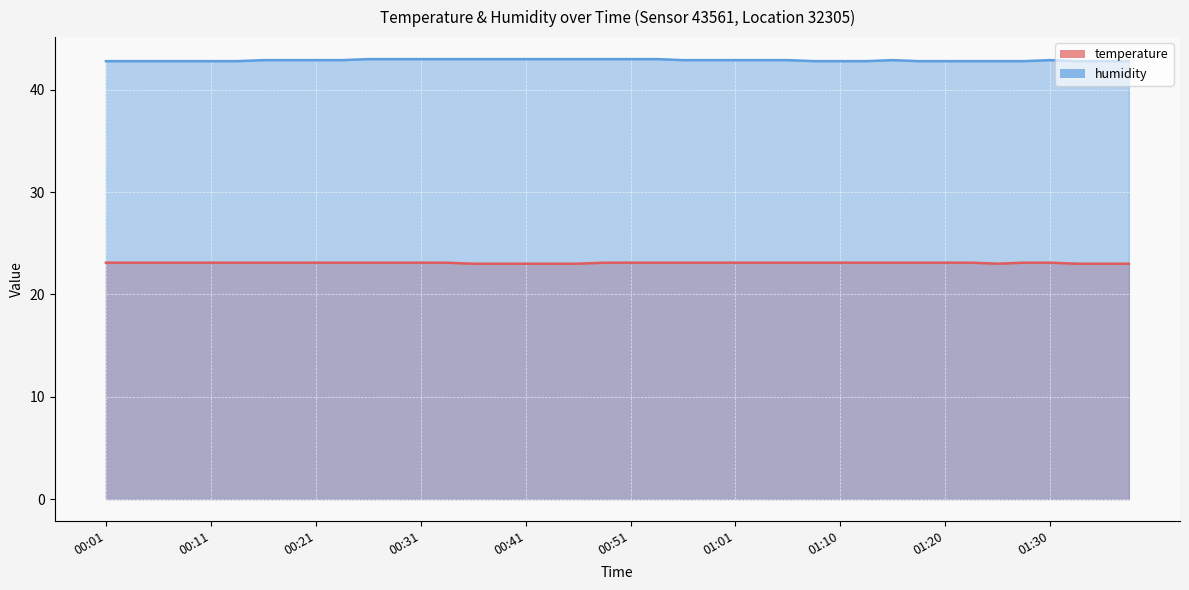

The humidity series shows 42.9 at 00:24. True or false?

True